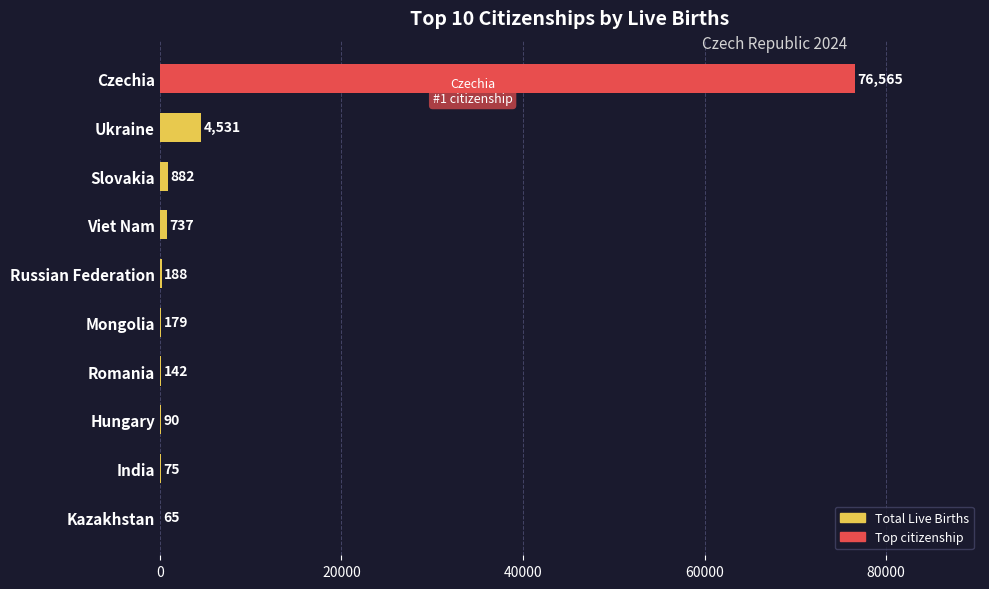

What is the sum of the values at Romania and Hungary?

232